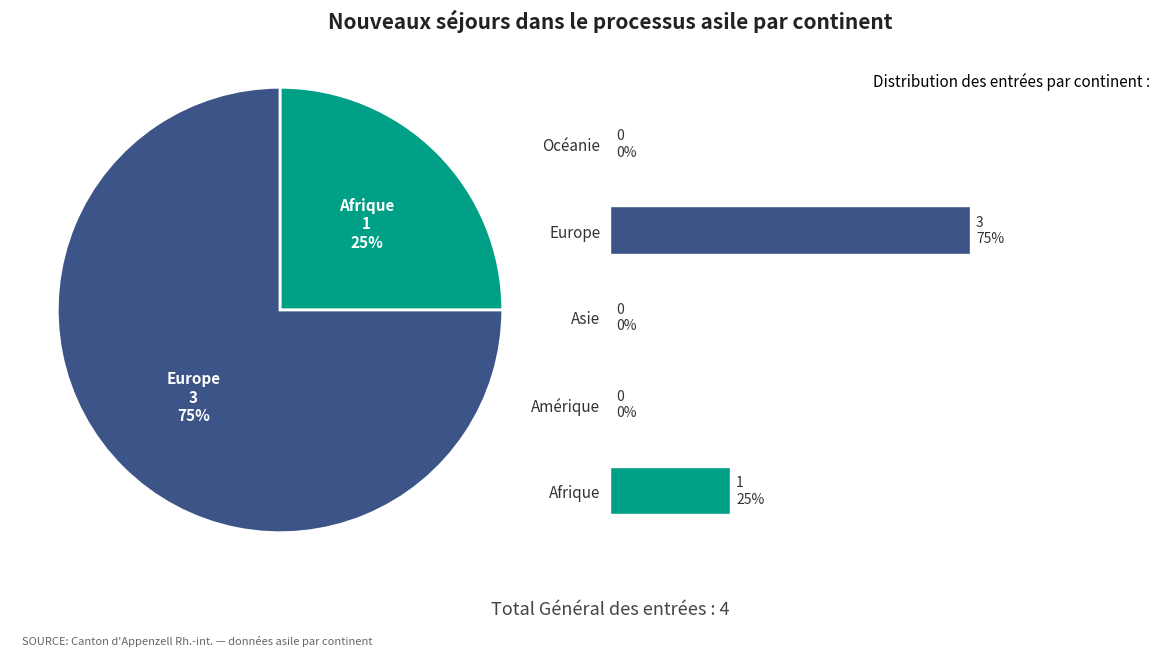

To the nearest percent, what is the difference between the Afrique and Asie slice percentages?

25%